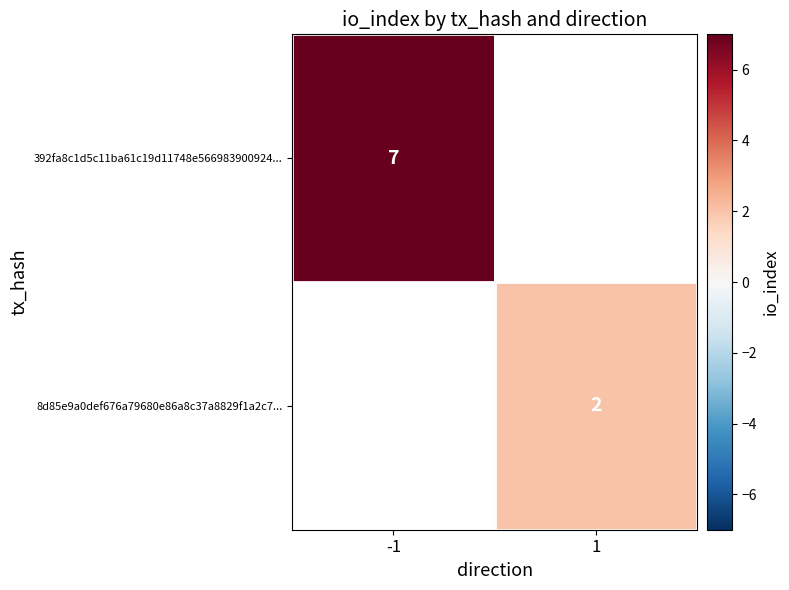

Is the value of 392fa8c1d5c11ba61c19d11748e566983900924... at -1 greater than the value of 8d85e9a0def676a79680e86a8c37a8829f1a2c7... at 1?

Yes